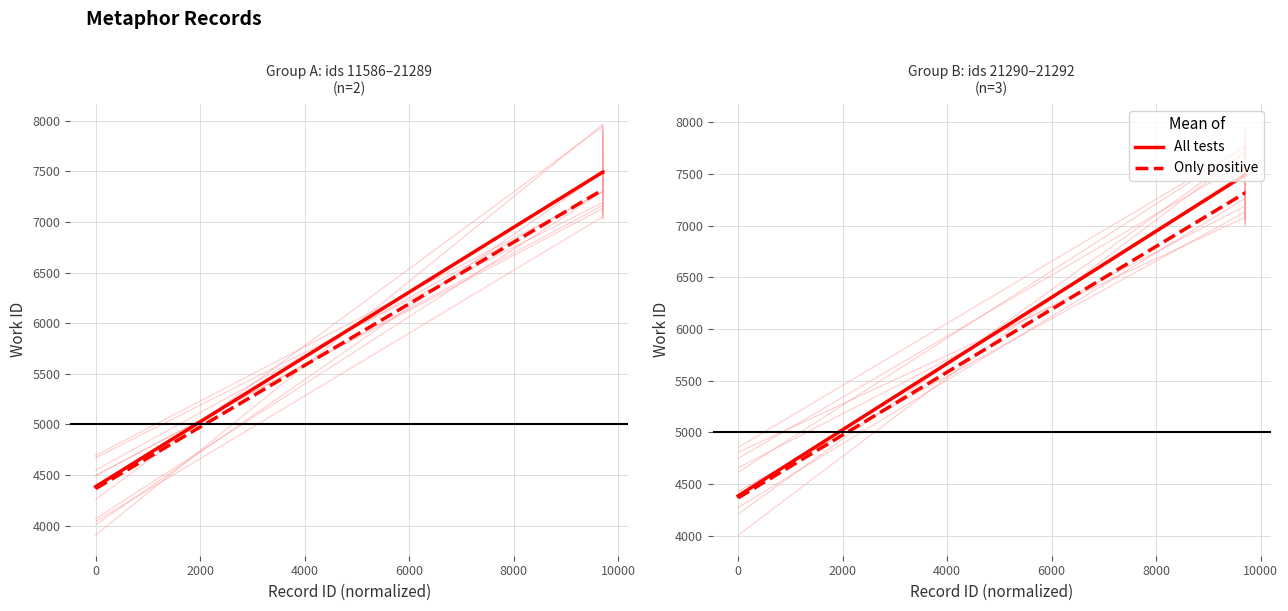

True or false: All tests and Only positive intersect in this chart.

False